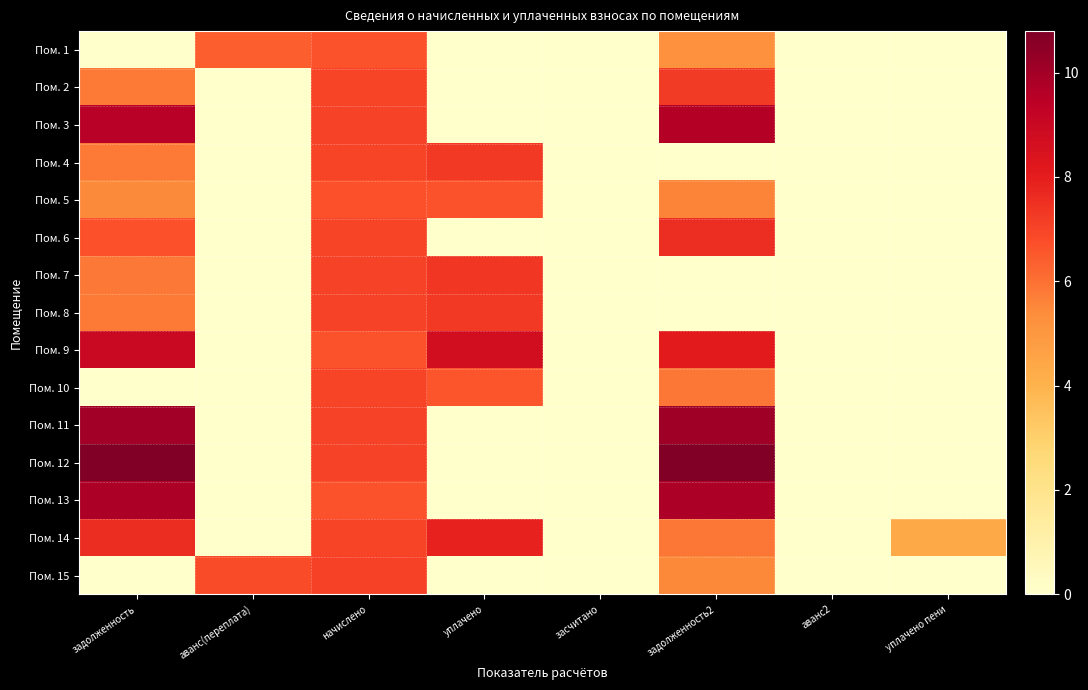

Reading left to right, transcribe all the data shown in this chart.

Пом. 1: задолженность=0.0	аванс(переплата)=6.4	начислено=6.7	уплачено=0.0	засчитано=0.0	задолженность2=5.3	аванс2=0.0	уплачено пени=0.0
Пом. 2: задолженность=5.8	аванс(переплата)=0.0	начислено=7.0	уплачено=0.0	засчитано=0.0	задолженность2=7.2	аванс2=0.0	уплачено пени=0.0
Пом. 3: задолженность=9.5	аванс(переплата)=0.0	начислено=7.0	уплачено=0.0	засчитано=0.0	задолженность2=9.6	аванс2=0.0	уплачено пени=0.0
Пом. 4: задолженность=5.8	аванс(переплата)=0.0	начислено=7.0	уплачено=7.3	засчитано=0.0	задолженность2=0.0	аванс2=0.0	уплачено пени=0.0
Пом. 5: задолженность=5.5	аванс(переплата)=0.0	начислено=6.7	уплачено=6.6	засчитано=0.0	задолженность2=5.6	аванс2=0.0	уплачено пени=0.0
Пом. 6: задолженность=6.7	аванс(переплата)=0.0	начислено=7.0	уплачено=0.0	засчитано=0.0	задолженность2=7.6	аванс2=0.0	уплачено пени=0.0
Пом. 7: задолженность=5.8	аванс(переплата)=0.0	начислено=7.0	уплачено=7.3	засчитано=0.0	задолженность2=0.0	аванс2=0.0	уплачено пени=0.0
Пом. 8: задолженность=5.8	аванс(переплата)=0.0	начислено=7.0	уплачено=7.3	засчитано=0.0	задолженность2=0.0	аванс2=0.0	уплачено пени=0.0
Пом. 9: задолженность=9.0	аванс(переплата)=0.0	начислено=6.7	уплачено=8.7	засчитано=0.0	задолженность2=8.1	аванс2=0.0	уплачено пени=0.0
Пом. 10: задолженность=0.0	аванс(переплата)=0.0	начислено=7.0	уплачено=6.6	засчитано=0.0	задолженность2=5.9	аванс2=0.0	уплачено пени=0.0
Пом. 11: задолженность=10.0	аванс(переплата)=0.0	начислено=7.0	уплачено=0.0	засчитано=0.0	задолженность2=10.1	аванс2=0.0	уплачено пени=0.0
Пом. 12: задолженность=10.8	аванс(переплата)=0.0	начислено=7.0	уплачено=0.0	засчитано=0.0	задолженность2=10.8	аванс2=0.0	уплачено пени=0.0
Пом. 13: задолженность=9.8	аванс(переплата)=0.0	начислено=6.7	уплачено=0.0	засчитано=0.0	задолженность2=9.8	аванс2=0.0	уплачено пени=0.0
Пом. 14: задолженность=7.6	аванс(переплата)=0.0	начислено=7.0	уплачено=7.9	засчитано=0.0	задолженность2=5.9	аванс2=0.0	уплачено пени=4.4
Пом. 15: задолженность=0.0	аванс(переплата)=6.8	начислено=7.0	уплачено=0.0	засчитано=0.0	задолженность2=5.5	аванс2=0.0	уплачено пени=0.0